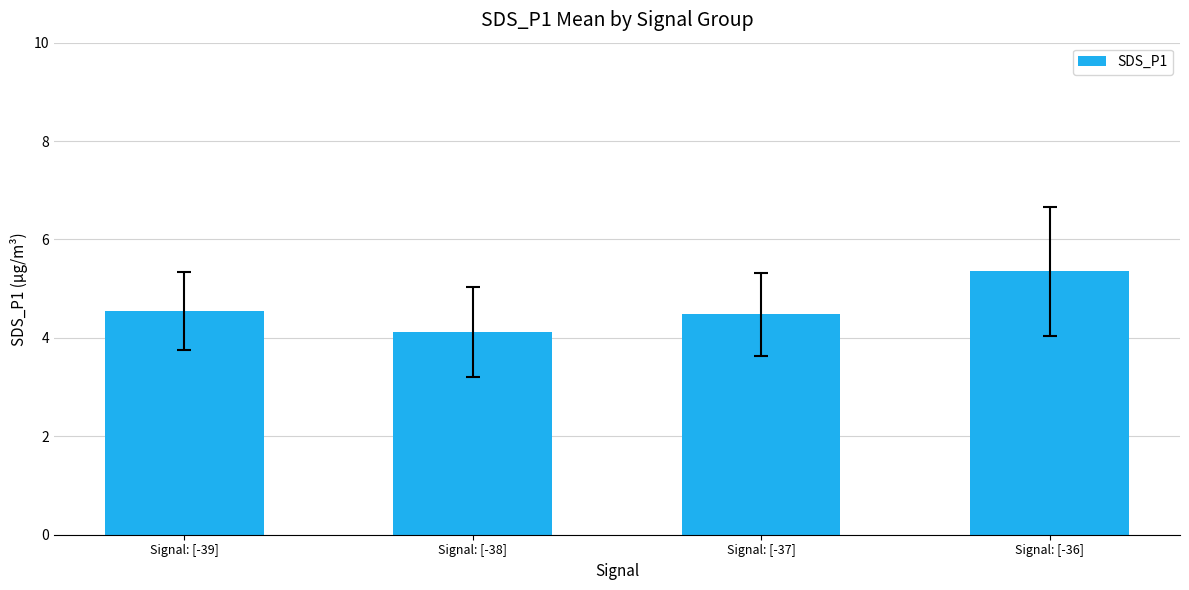

What is the label of the 3rd bar from the right?

Signal: [-38]